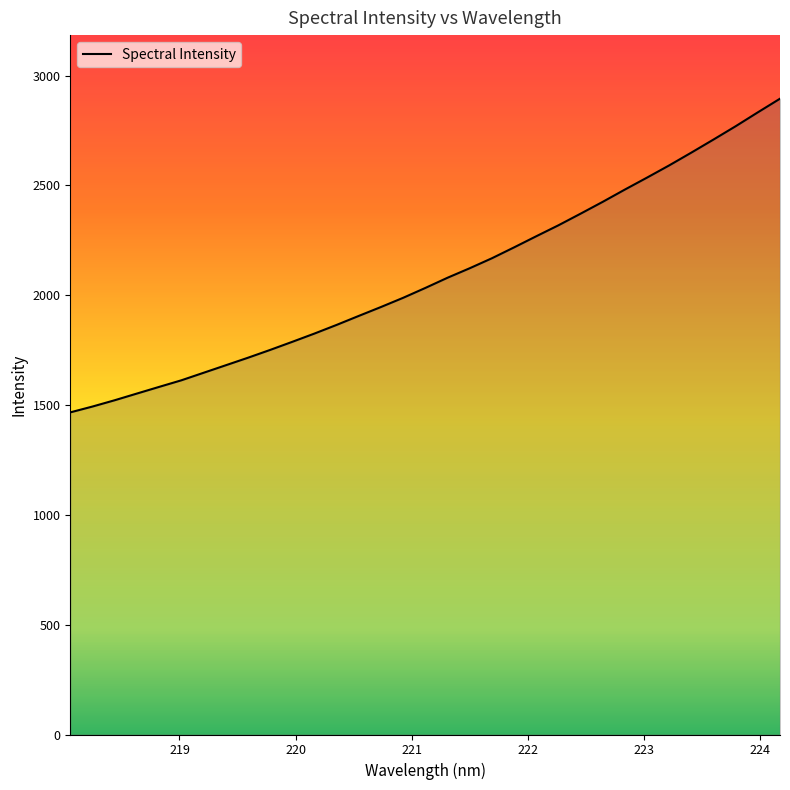

What is the difference between the maximum and minimum values?

1428.1